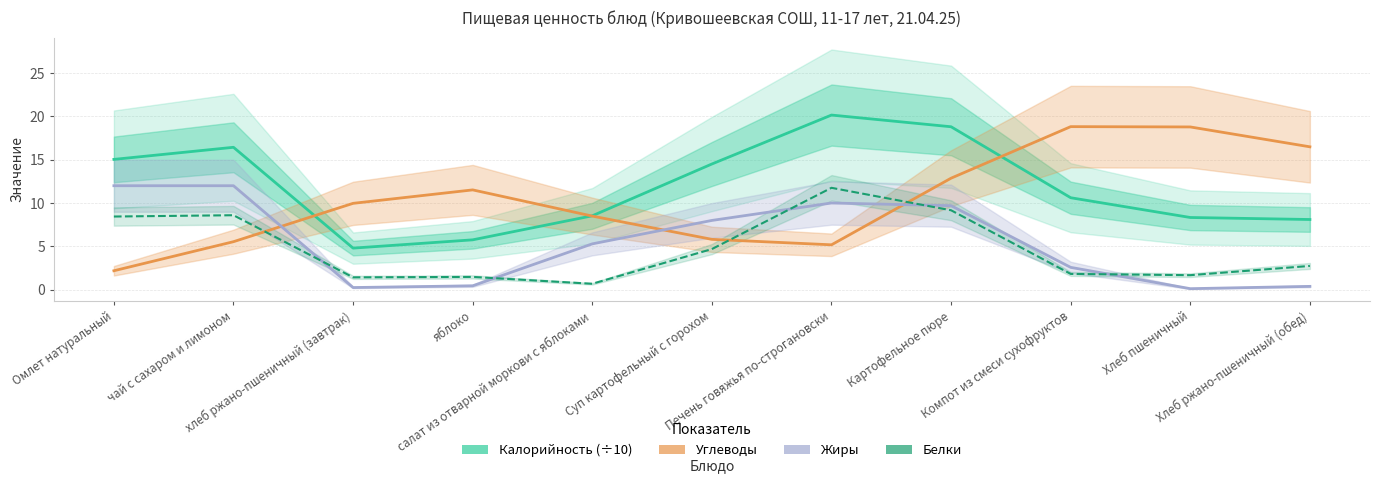

Which series has the largest total across all categories?

Калорийность (÷10)